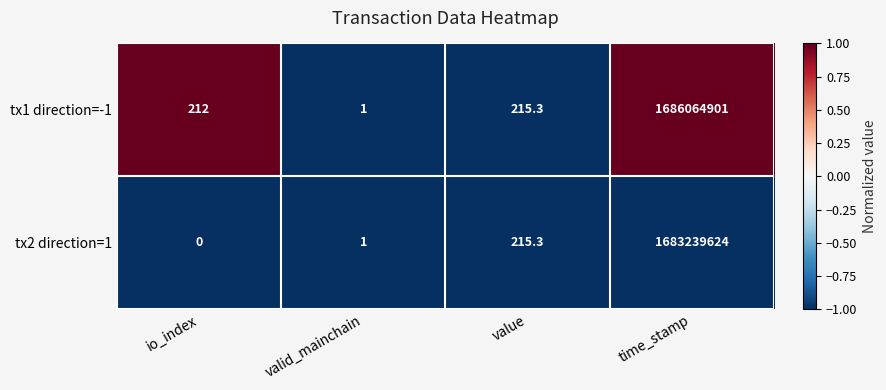

At how many categories does at least one series exceed 0?

4